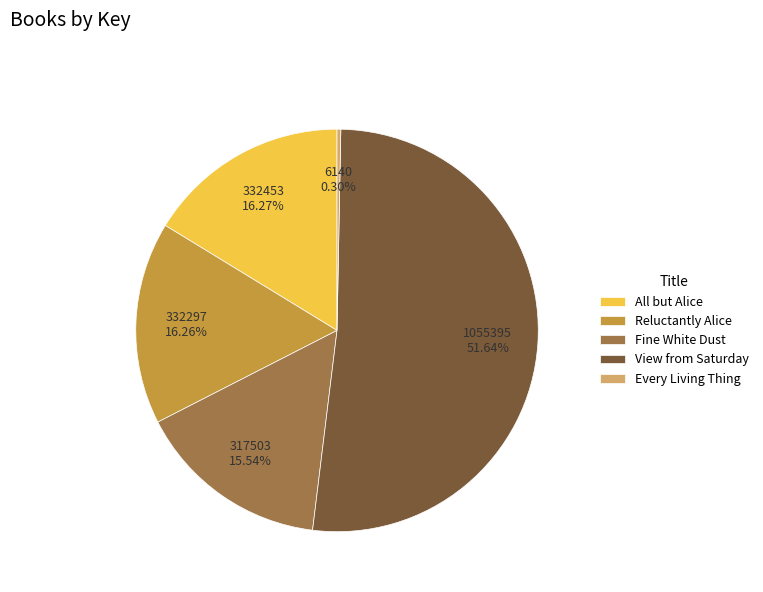

How many segments does this pie chart have?

5